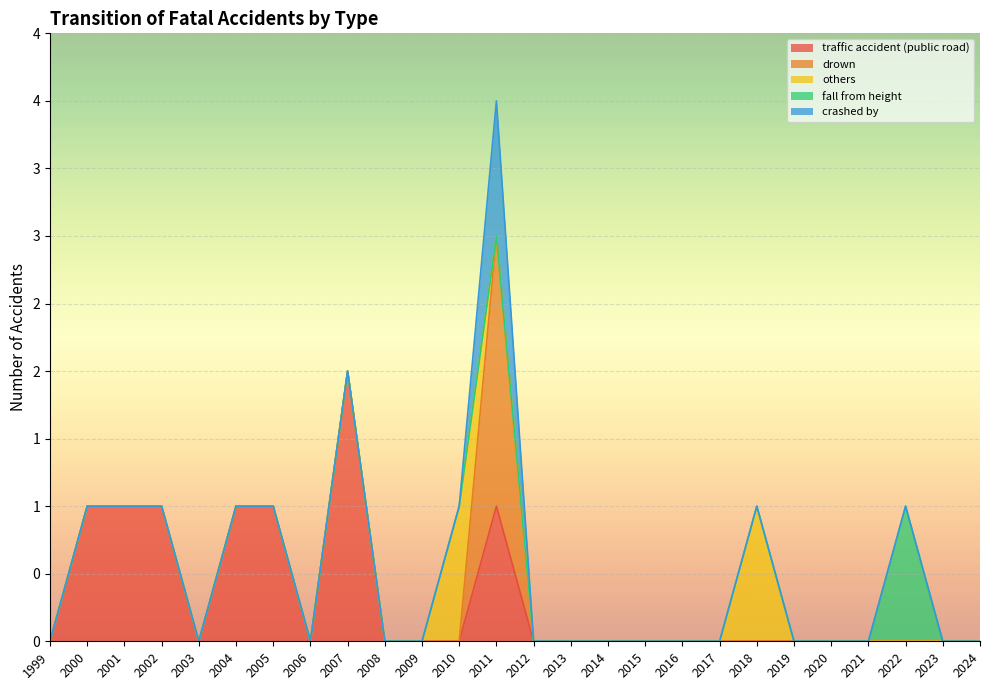

What is the difference between the maximum and minimum values in the traffic accident (public road) series?

2